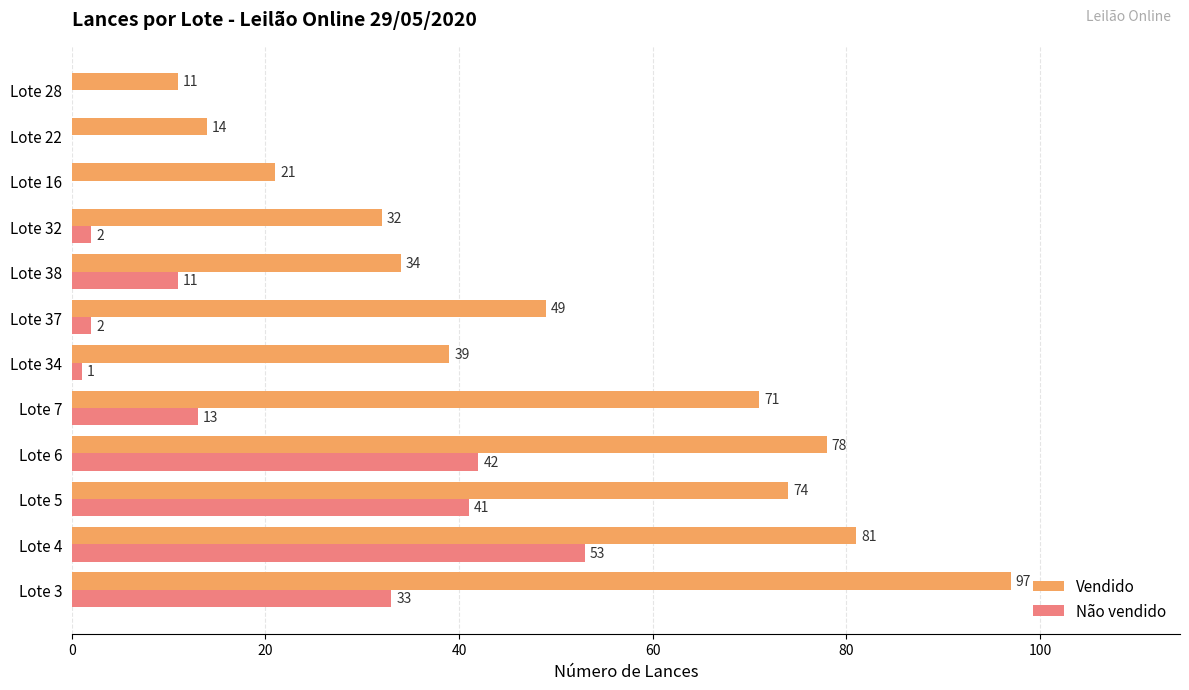

What is the highest value of the Vendido series?

97